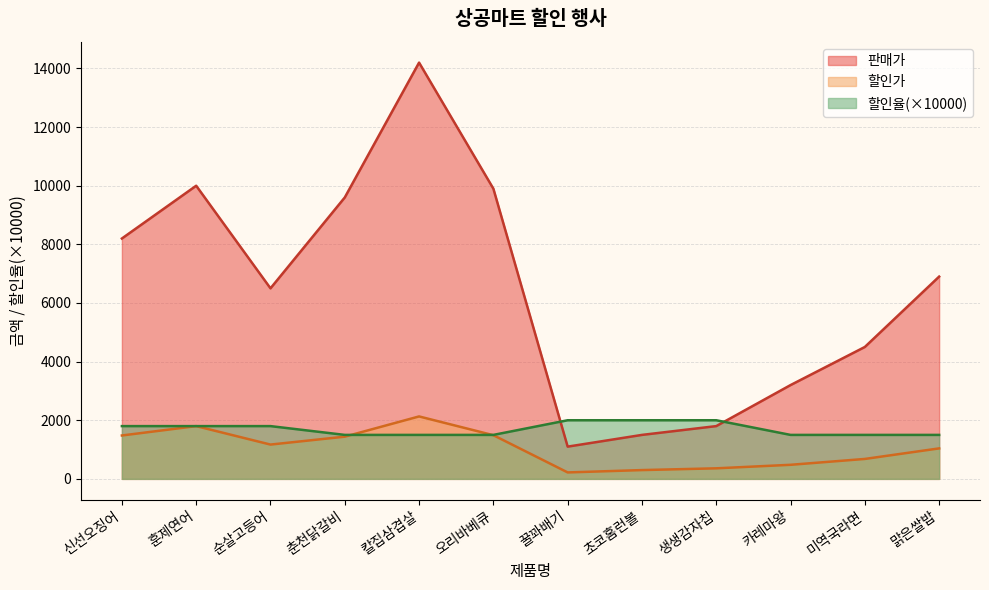

What is the label of the 12th point from the right?

신선오징어